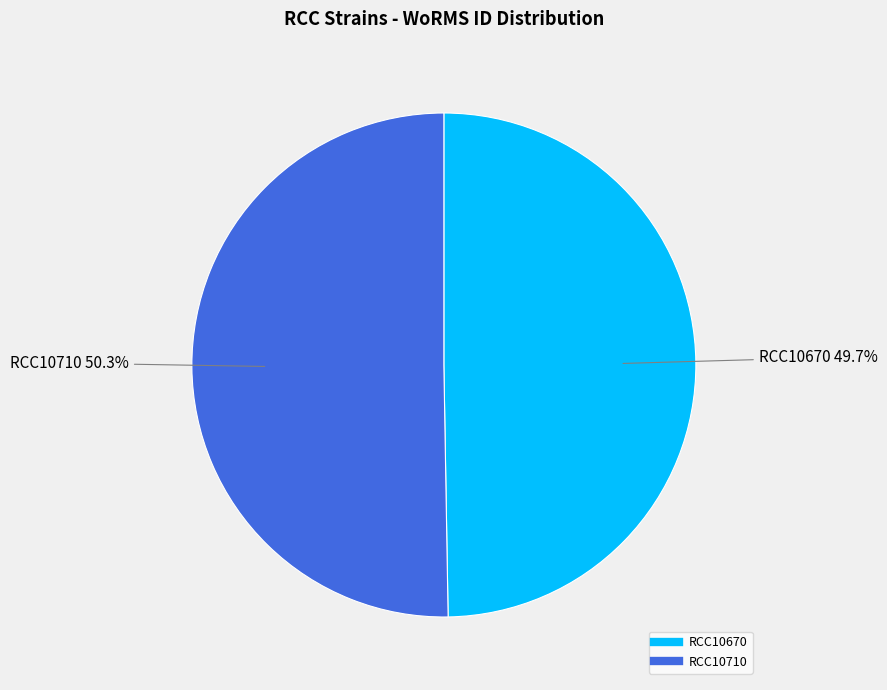

To the nearest percent, what percentage of the pie is RCC10710?

50%